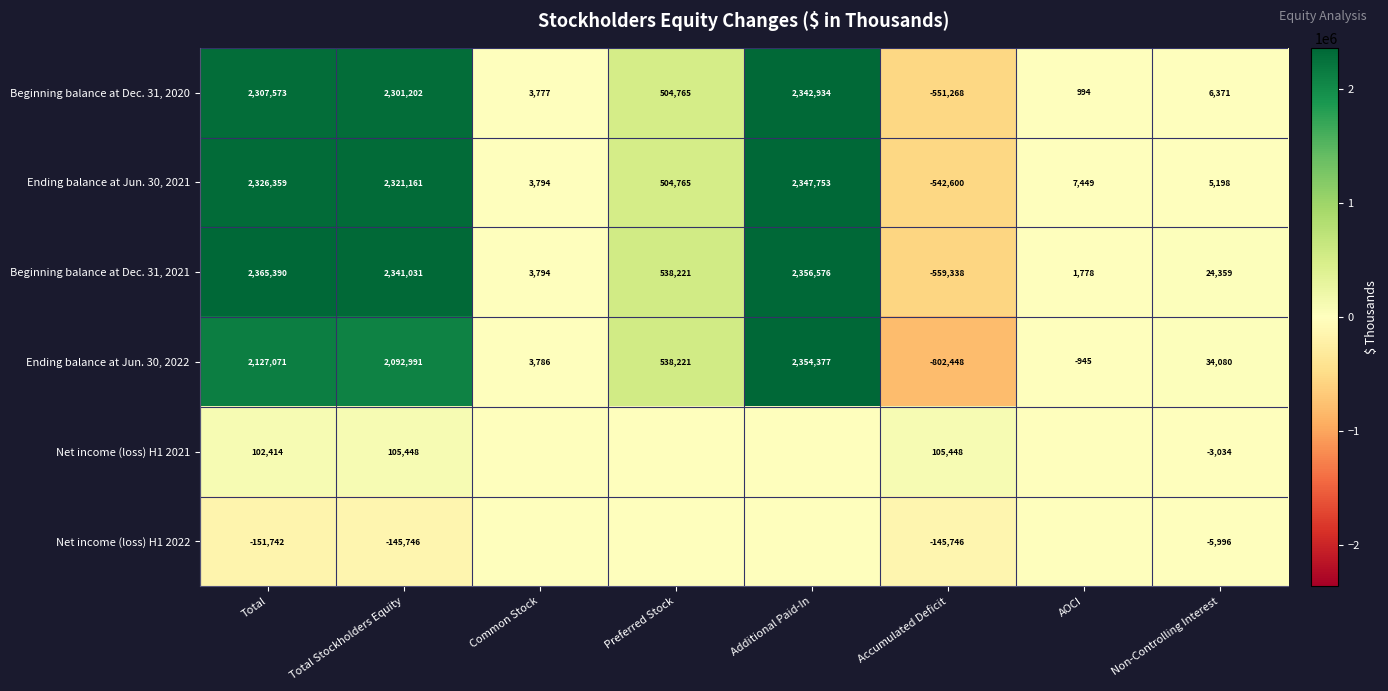

What is the spread (max minus min) of values at Total?

2517132